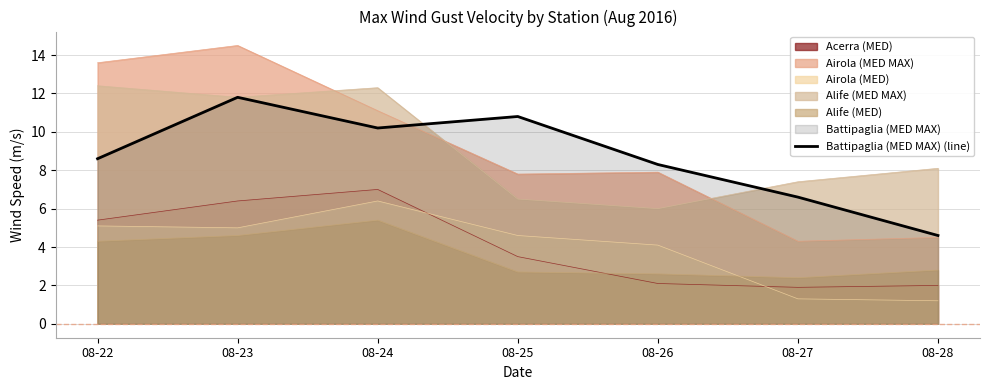

Does the chart have visible grid lines?

Yes